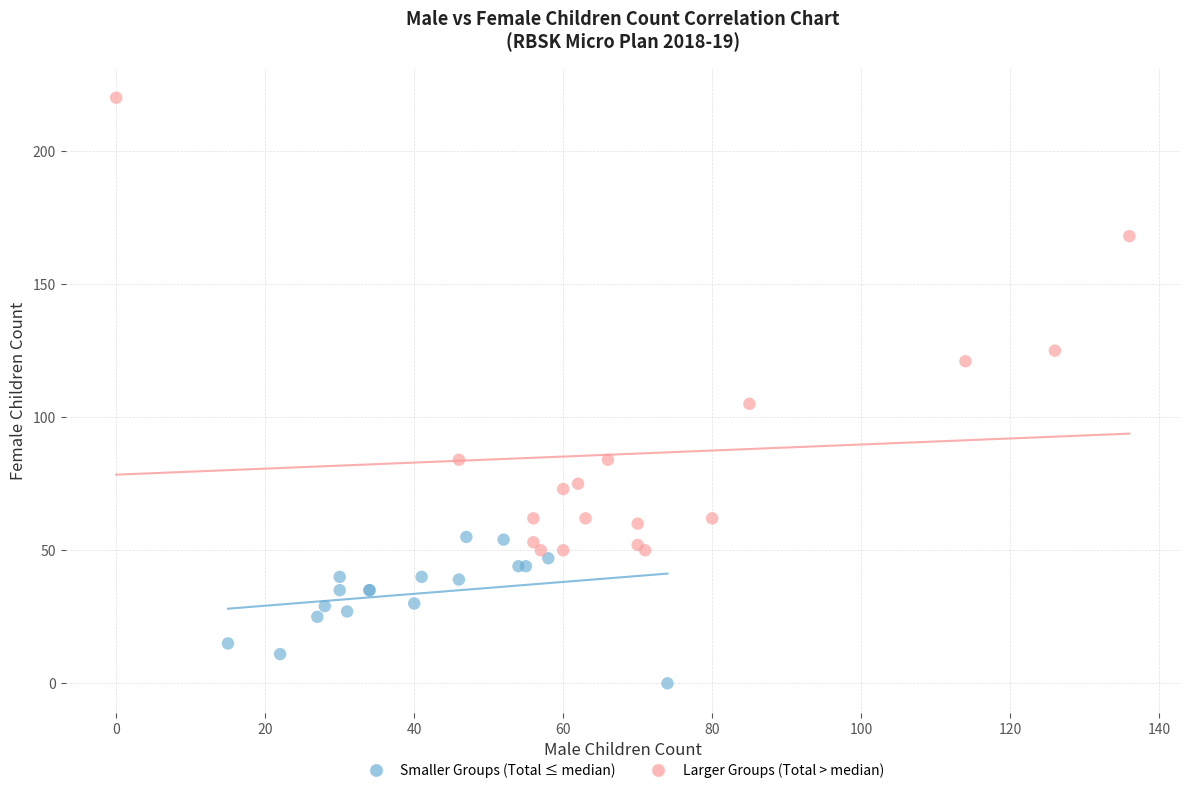

Which series contains the highest Y value?

Larger Groups (Total > median)